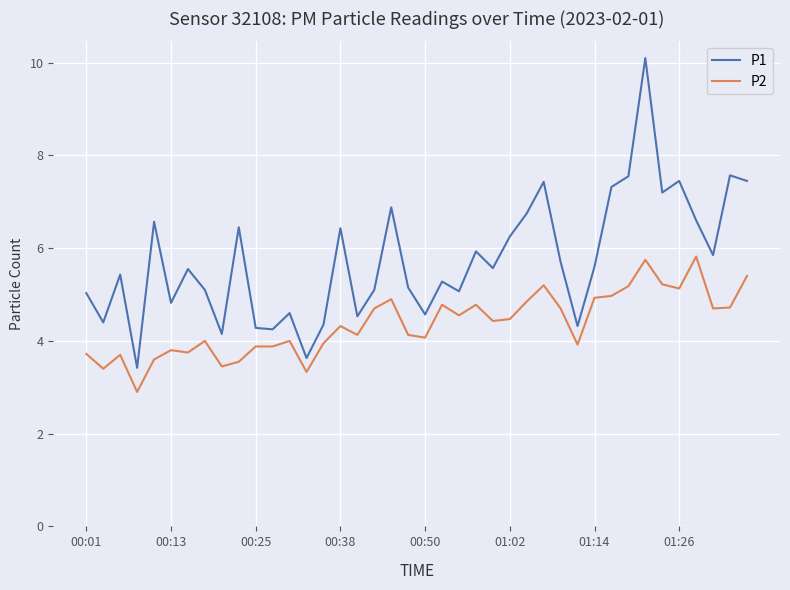

What are all the series names shown in the legend?

P1, P2